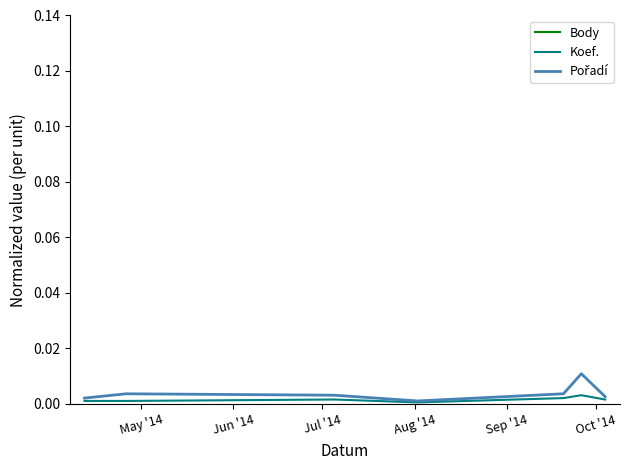

True or false: Koef. and Pořadí cross at least once.

False